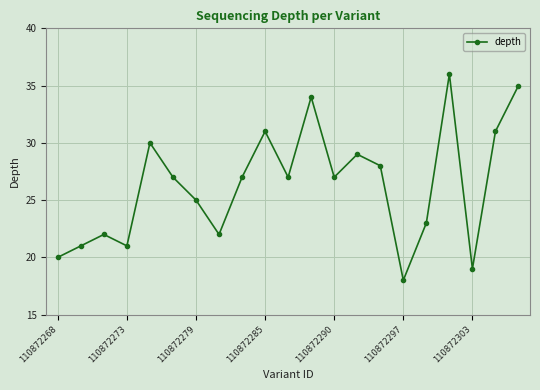

Reading left to right, transcribe all the data shown in this chart.

20	21	22	21	30	27	25	22	27	31	27	34	27	29	28	18	23	36	19	31	35